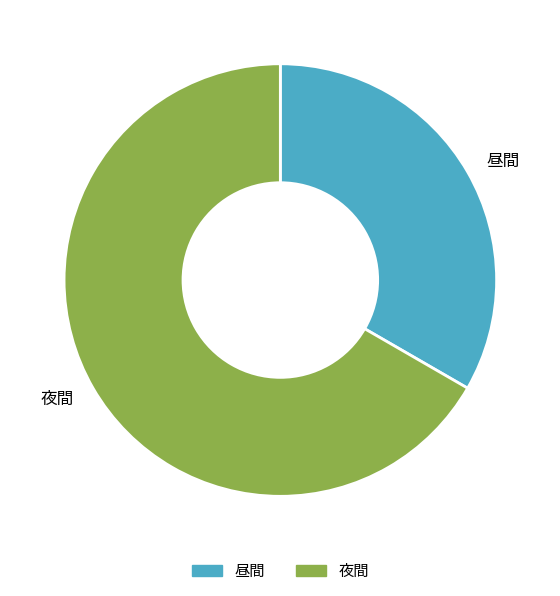

Which slice is the largest?

夜間